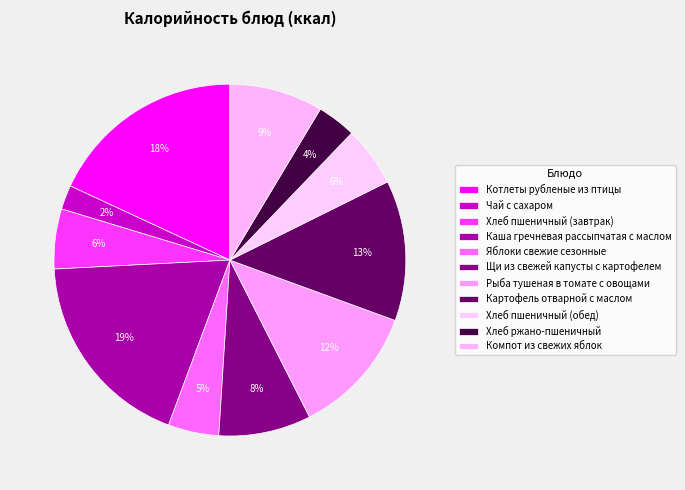

What percentage do Хлеб ржано-пшеничный and Компот из свежих яблок together represent?

12.2%